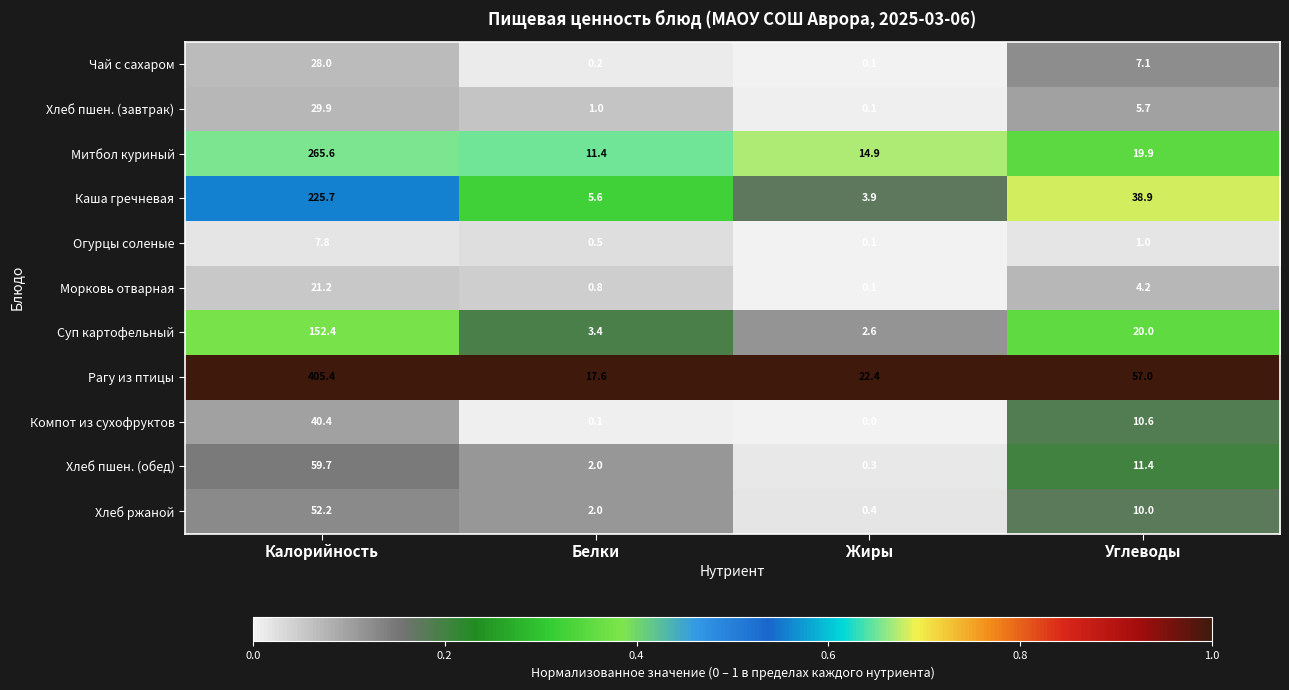

Which category has the lowest value in the Чай с сахаром series?

Жиры